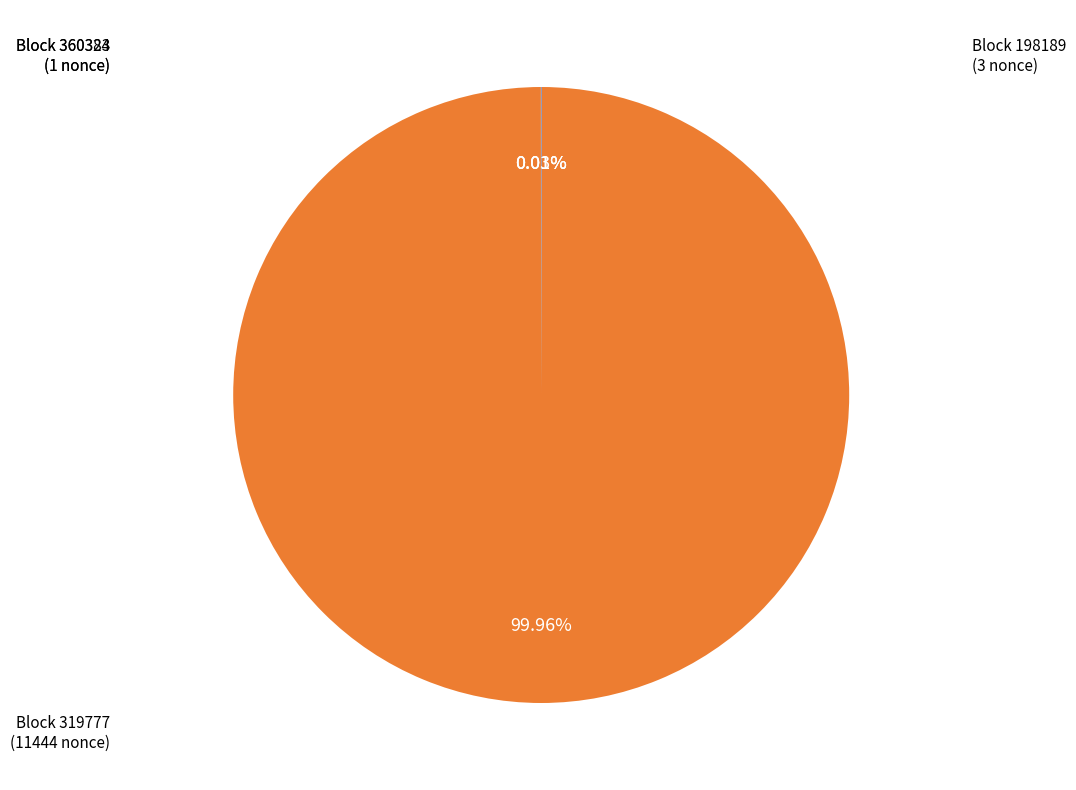

Which slice is the smallest?

360383